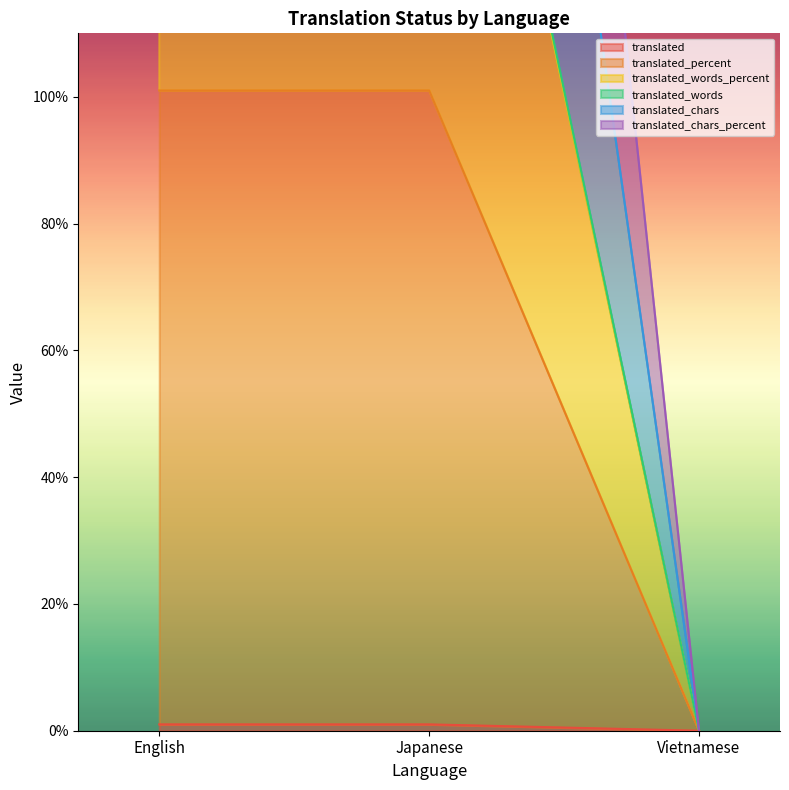

What is the label of the 2nd point from the right?

Japanese